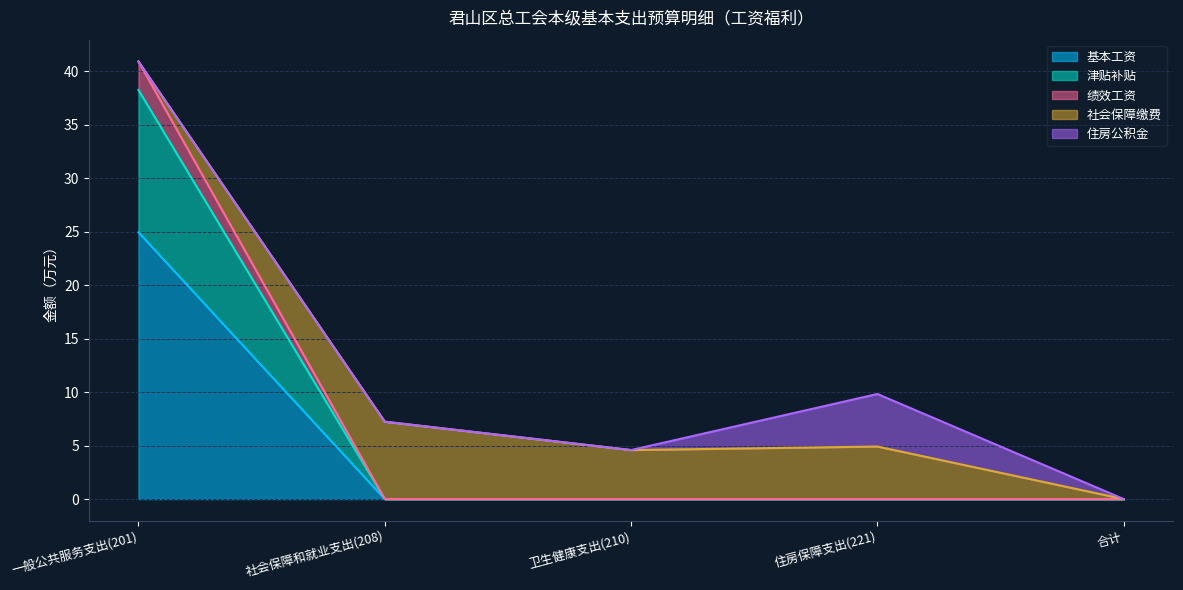

Which has a higher value, 合计 or 社会保障和就业支出(208)?

合计